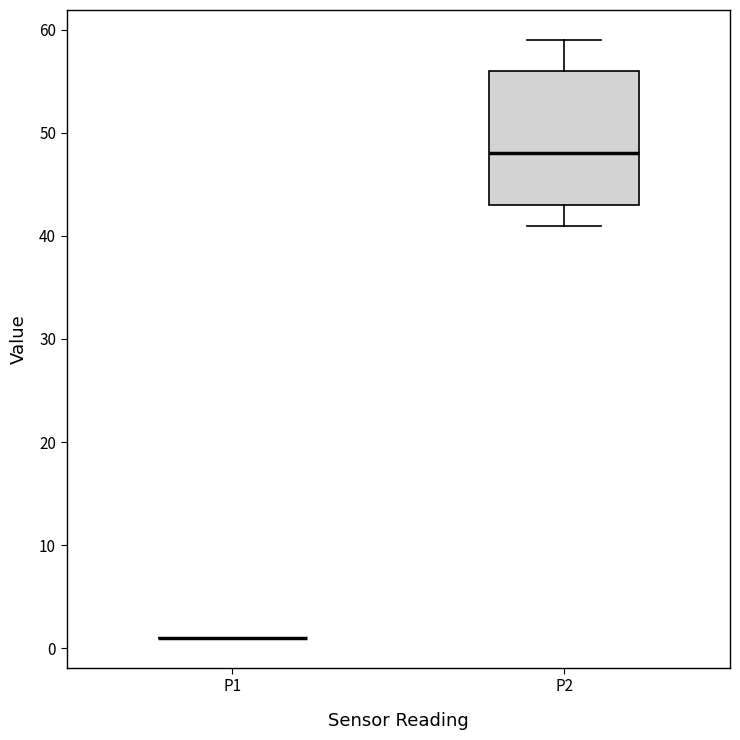

Reading left to right, read every box against the y-axis: the position of its median line, the range the box covers, and the ends of its whiskers. The values are not printed on the chart, so give them approximately, as read against the axis.

P1: box collapsed to a line at 1, whiskers 1 to 1
P2: median 48, box 43 to 56, whiskers 41 to 59